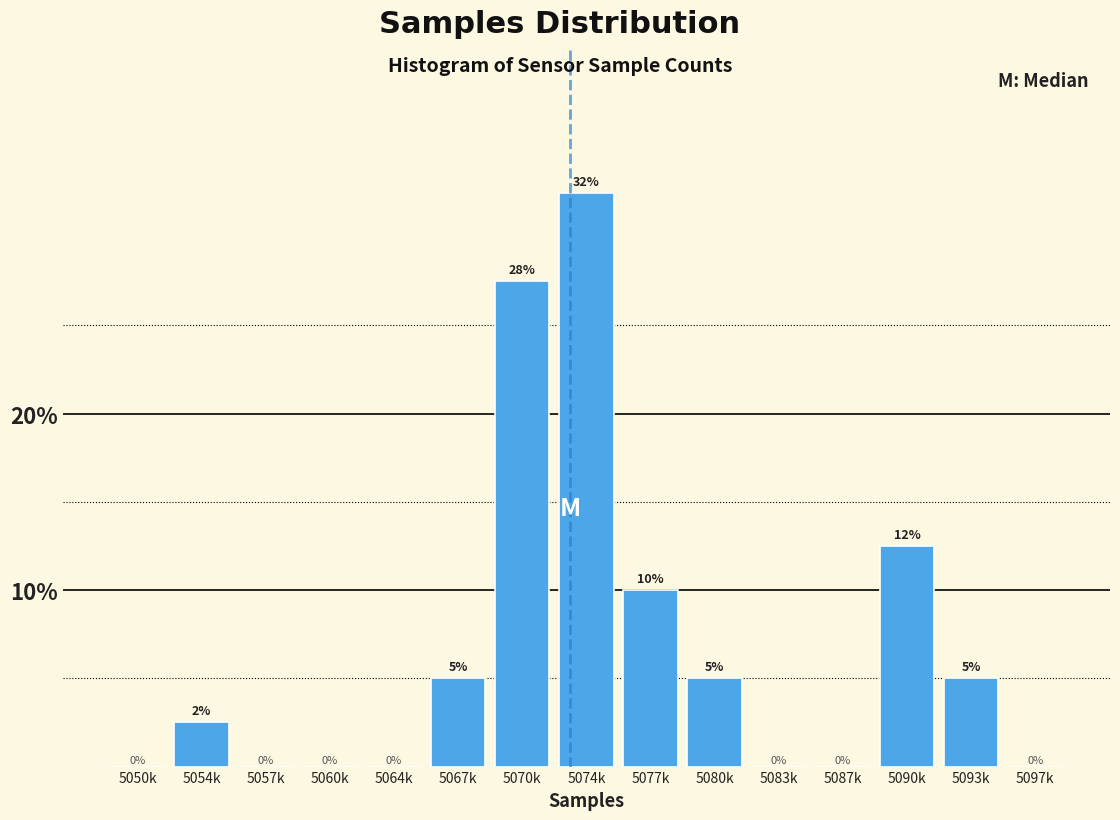

What is the sum of the values at 5077k and 5080k?

15.0